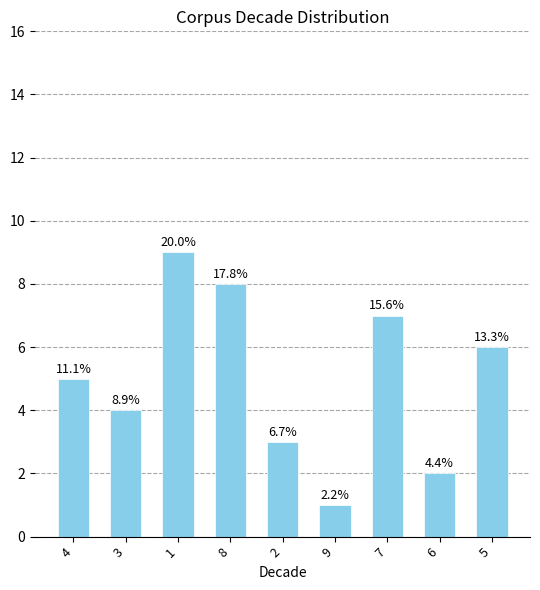

How many bars are there in total?

9